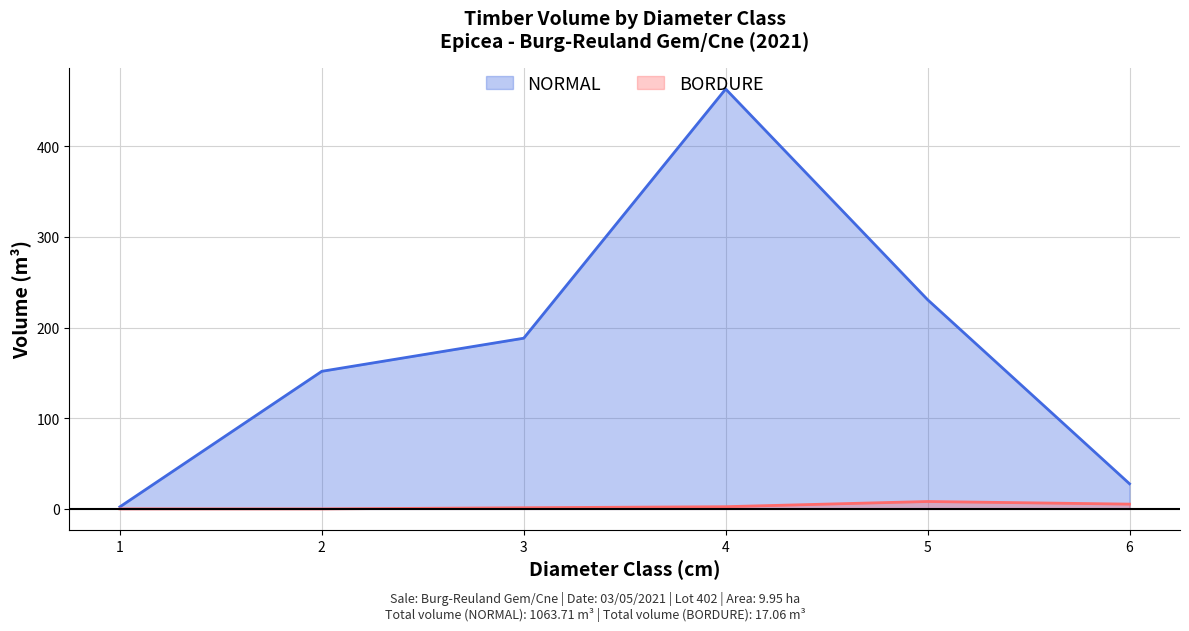

What is the average value of the NORMAL series?

177.3